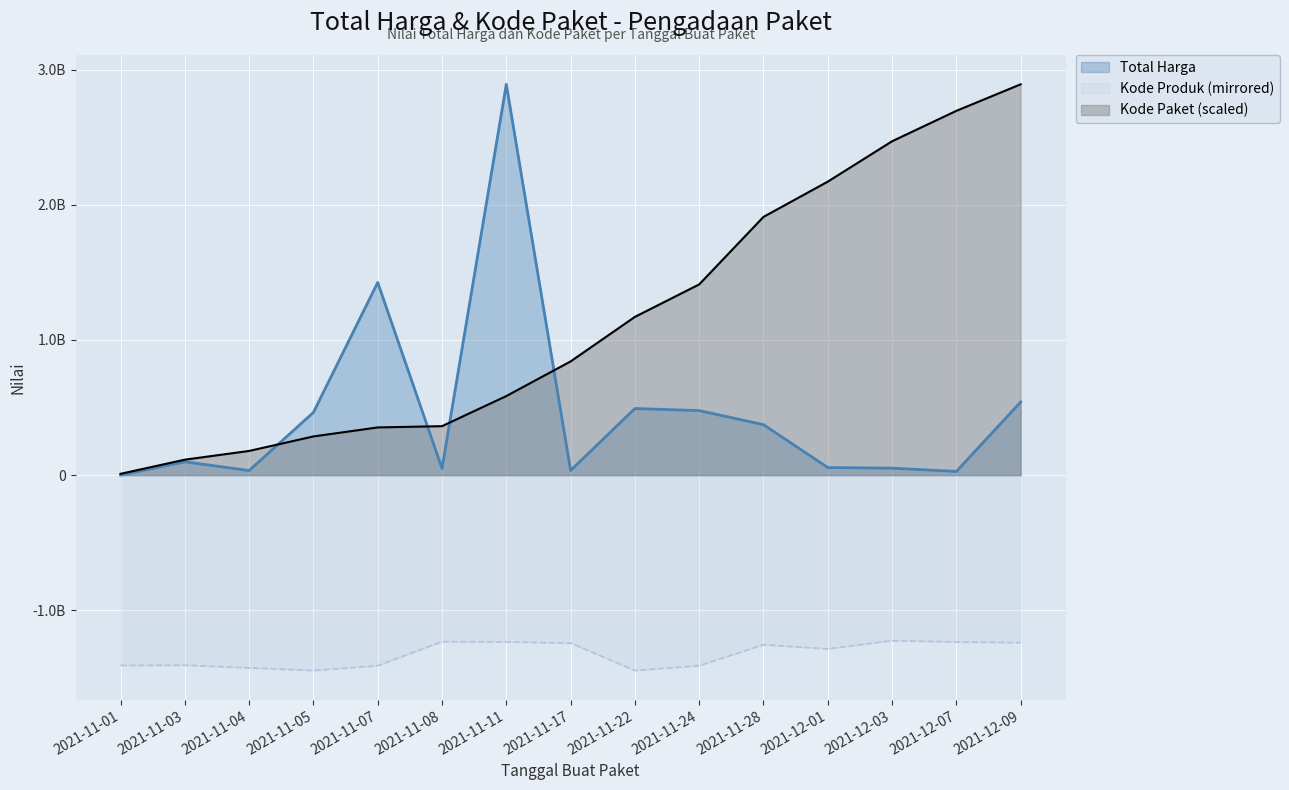

What are all the series names shown in the legend?

Total Harga, Kode Produk (mirrored), Kode Paket (scaled)